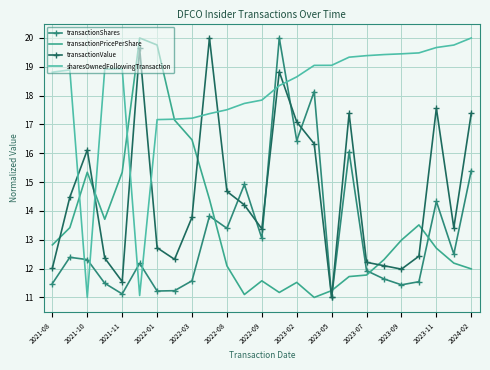

What is the difference between the maximum and minimum values in the transactionShares series?

9.0